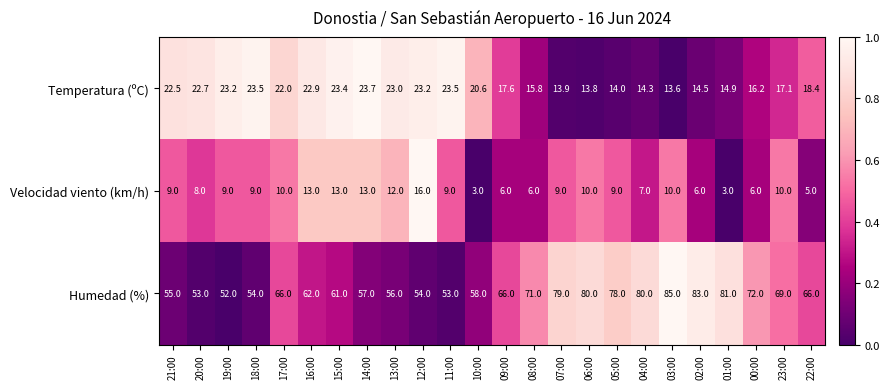

True or false: Temperatura (ºC) has a value of 25.4 at 02:00.

False